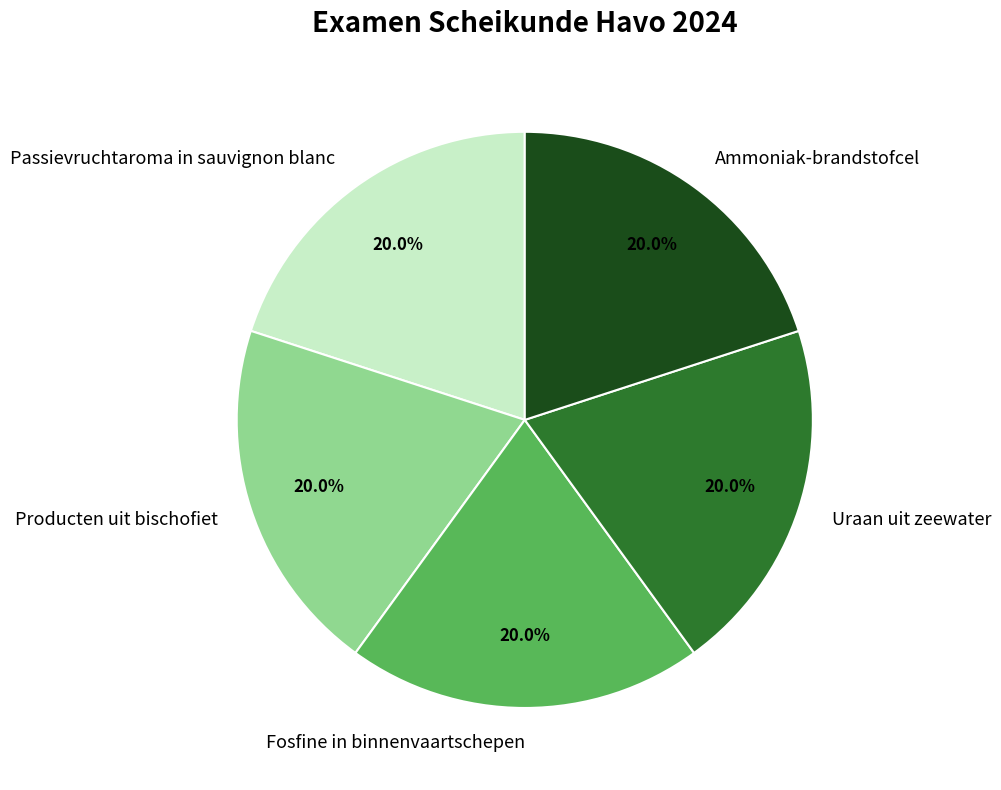

Approximately how many times larger is the value at Passievruchtaroma in sauvignon blanc compared to Producten uit bischofiet?

1.0